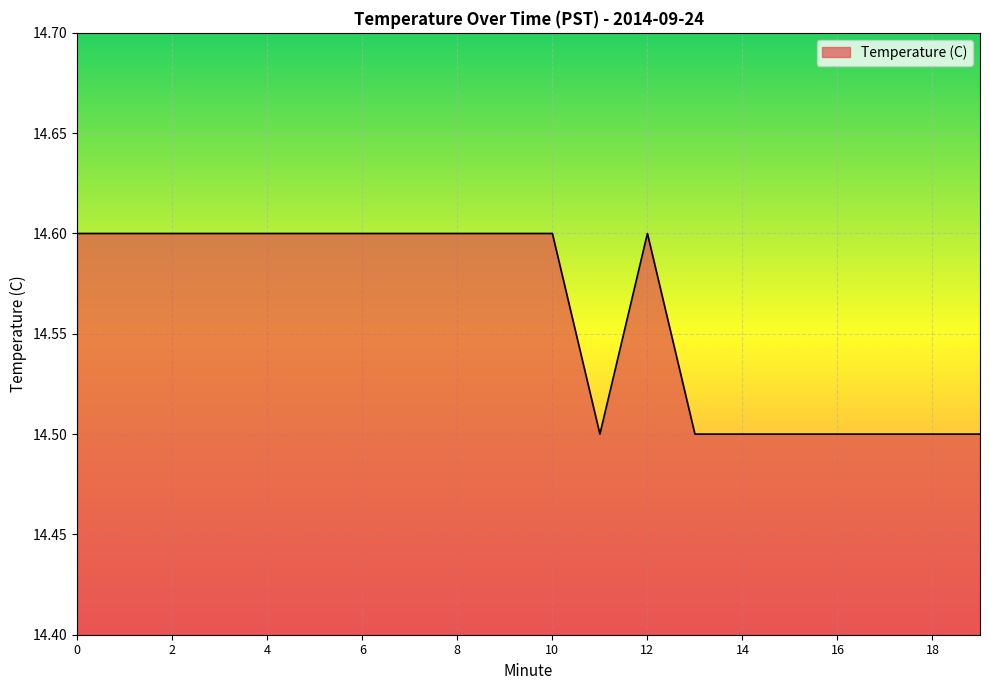

What is the minimum value shown in the chart?

14.5